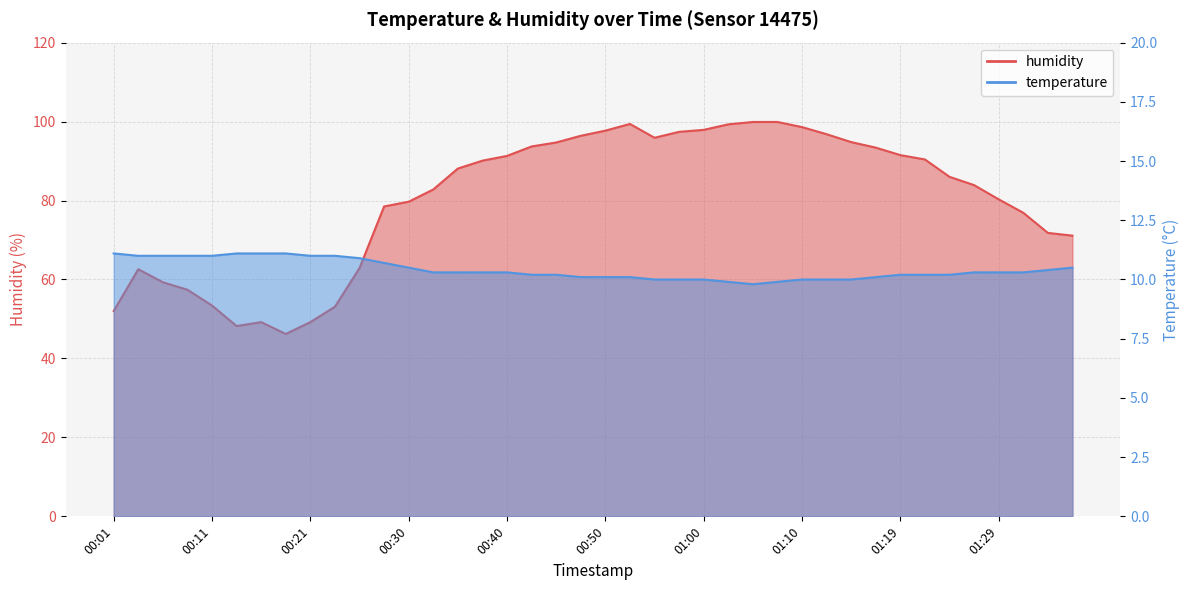

Reading left to right, transcribe all the data shown in this chart.

temperature: 00:01=11.1	00:04=11.0	00:06=11.0	00:09=11.0	00:11=11.0	00:13=11.1	00:16=11.1	00:18=11.1	00:21=11.0	00:23=11.0	00:26=10.9	00:28=10.7	00:30=10.5	00:33=10.3	00:35=10.3	00:38=10.3	00:40=10.3	00:43=10.2	00:45=10.2	00:47=10.1	00:50=10.1	00:52=10.1	00:55=10.0	00:57=10.0	01:00=10.0	01:02=9.9	01:05=9.8	01:07=9.9	01:10=10.0	01:12=10.0	01:14=10.0	01:17=10.1	01:19=10.2	01:22=10.2	01:24=10.2	01:27=10.3	01:29=10.3	01:32=10.3	01:34=10.4	01:36=10.5
humidity: 00:01=52.0	00:04=62.6	00:06=59.3	00:09=57.4	00:11=53.4	00:13=48.2	00:16=49.2	00:18=46.2	00:21=49.2	00:23=53.1	00:26=62.9	00:28=78.5	00:30=79.7	00:33=82.8	00:35=88.1	00:38=90.1	00:40=91.3	00:43=93.7	00:45=94.7	00:47=96.4	00:50=97.7	00:52=99.4	00:55=95.9	00:57=97.4	01:00=97.9	01:02=99.3	01:05=99.9	01:07=99.9	01:10=98.6	01:12=96.8	01:14=94.8	01:17=93.4	01:19=91.5	01:22=90.4	01:24=86.0	01:27=83.9	01:29=80.3	01:32=76.9	01:34=71.8	01:36=71.1